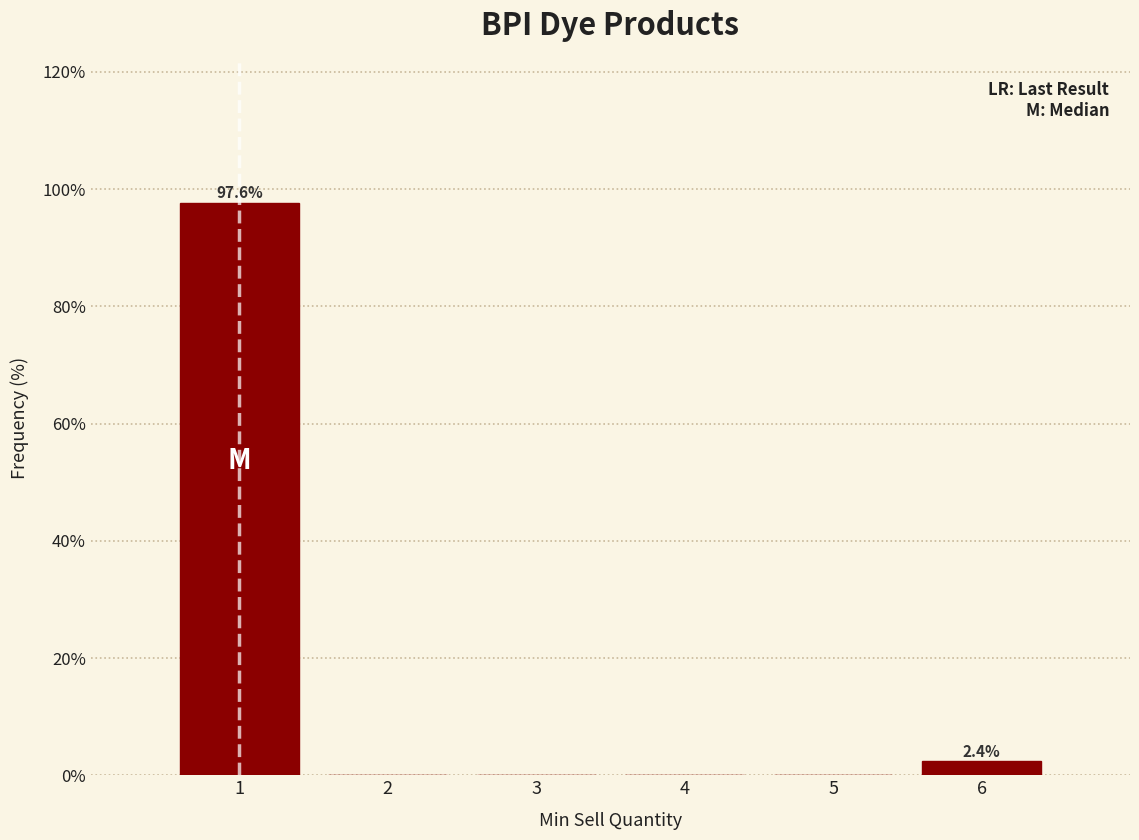

Which range on the x-axis has the tallest bar?

0.5 to 1.5